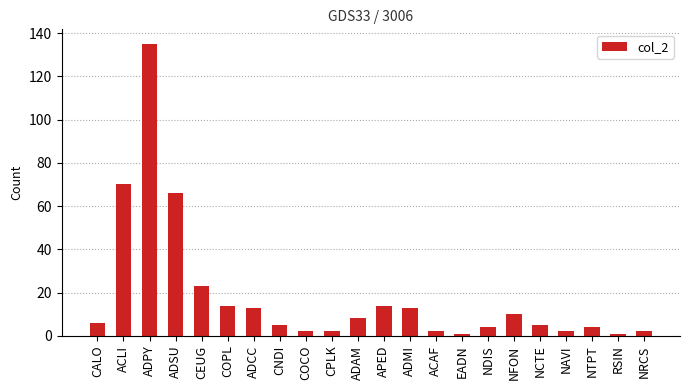

Reading left to right, extract all data points from this chart.

6	70	135	66	23	14	13	5	2	2	8	14	13	2	1	4	10	5	2	4	1	2